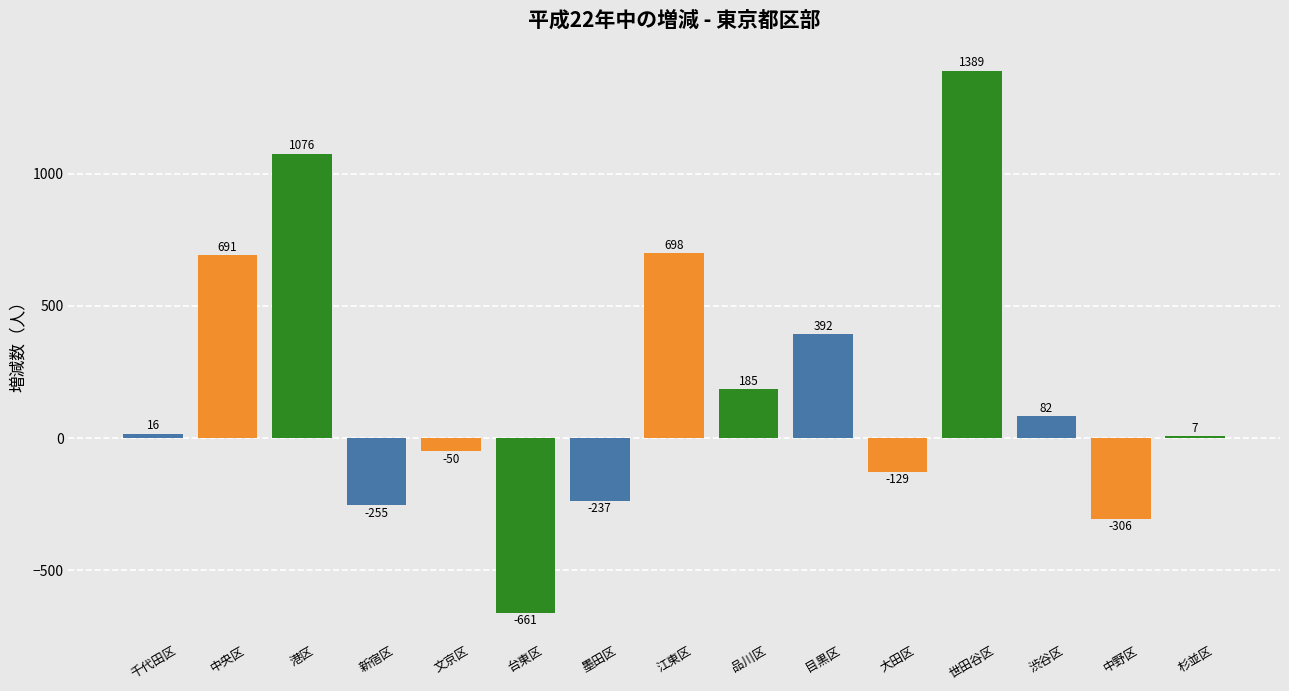

The value at 中央区 is 691. True or false?

True